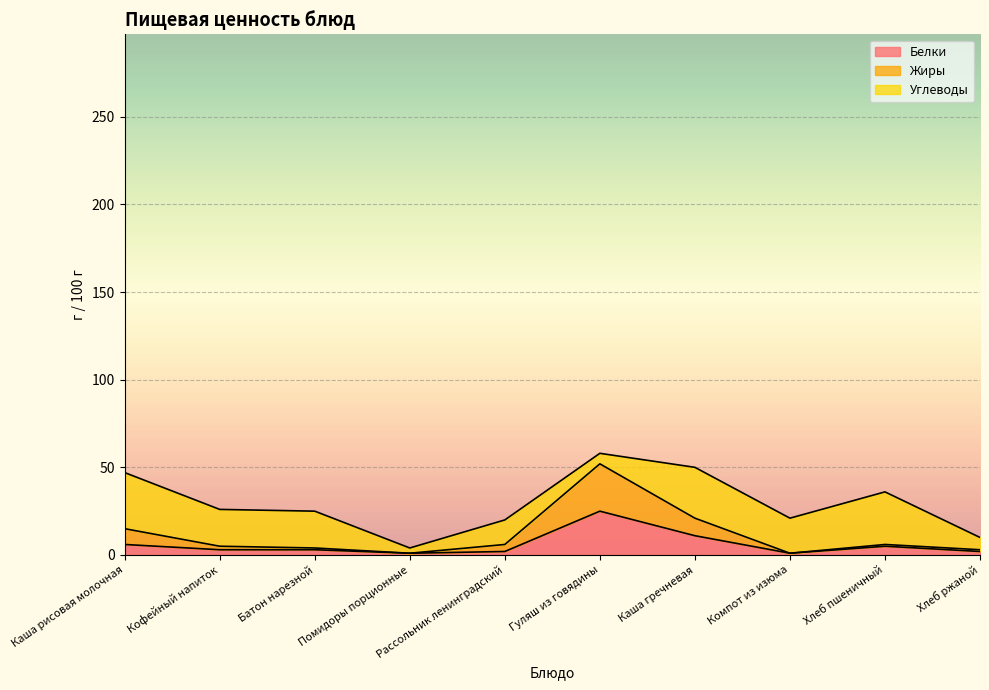

True or false: Жиры and Белки intersect in this chart.

False